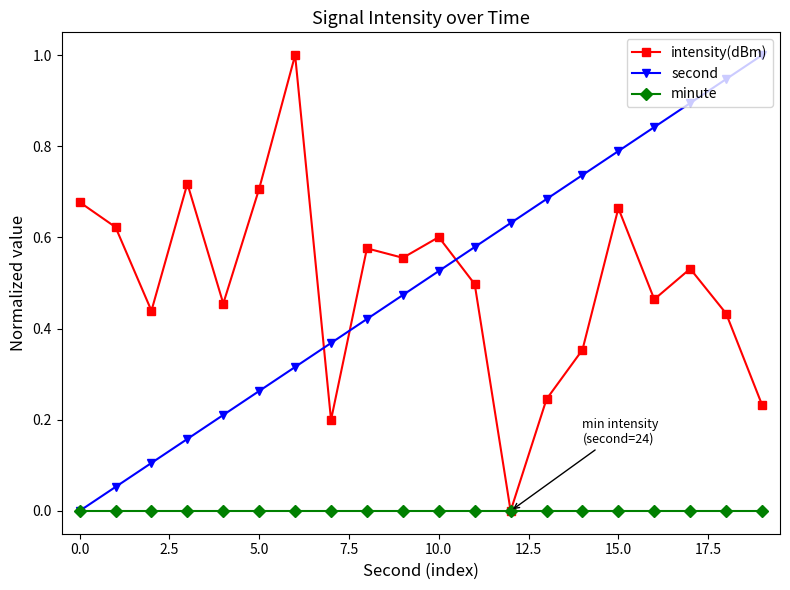

Is this an area chart (filled region under the line)?

No